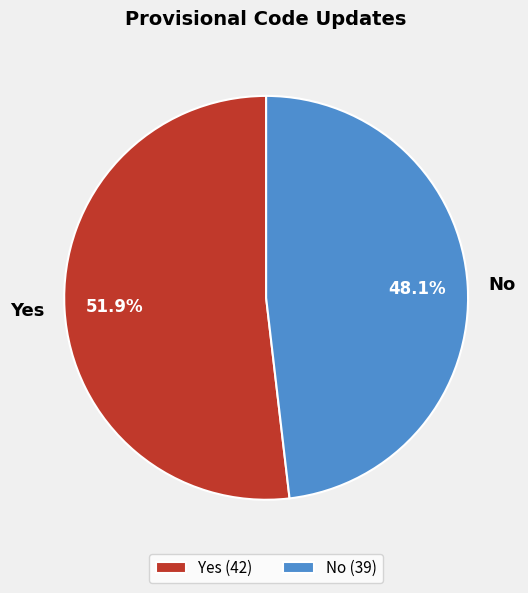

The No slice represents 48% of the pie. True or false?

True